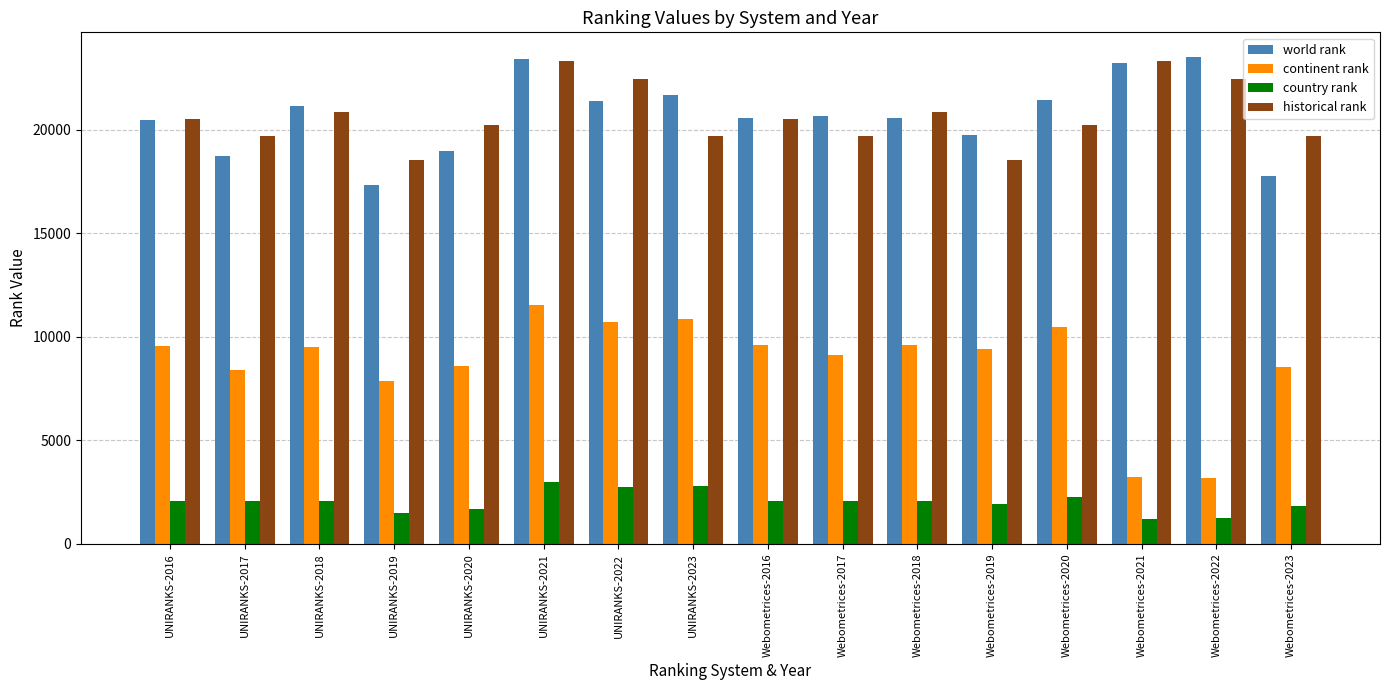

Which series changed the most between UNIRANKS-2021 and UNIRANKS-2022?

world rank